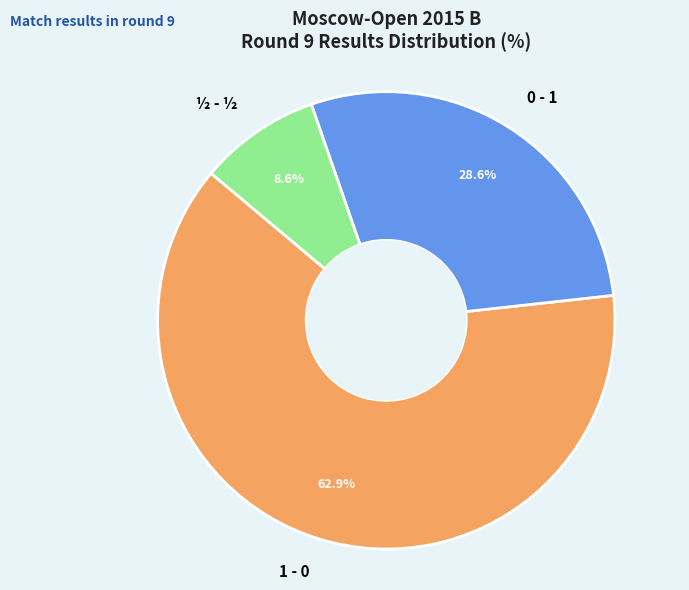

What is the majority slice?

1 - 0